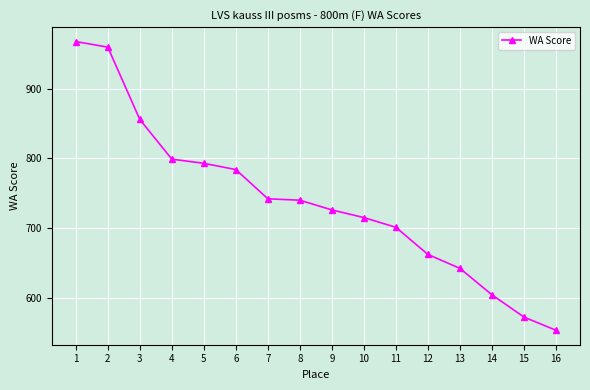

What is the smallest value displayed?

553